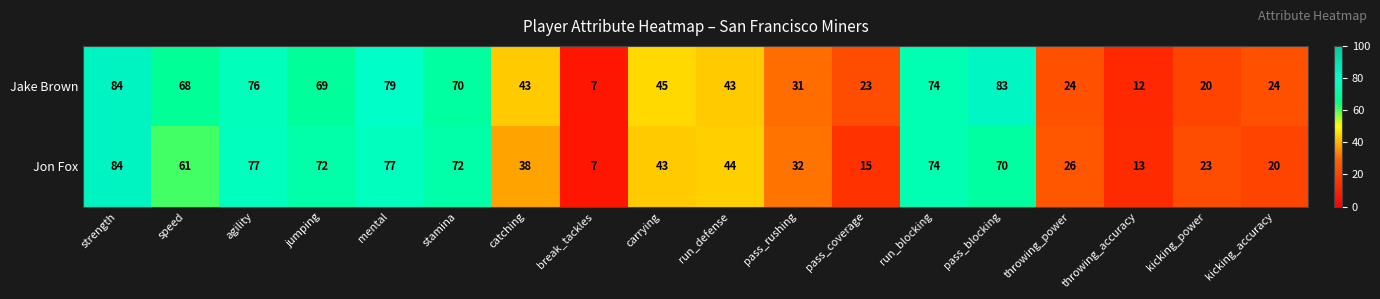

At how many categories does at least one series exceed 75?

4